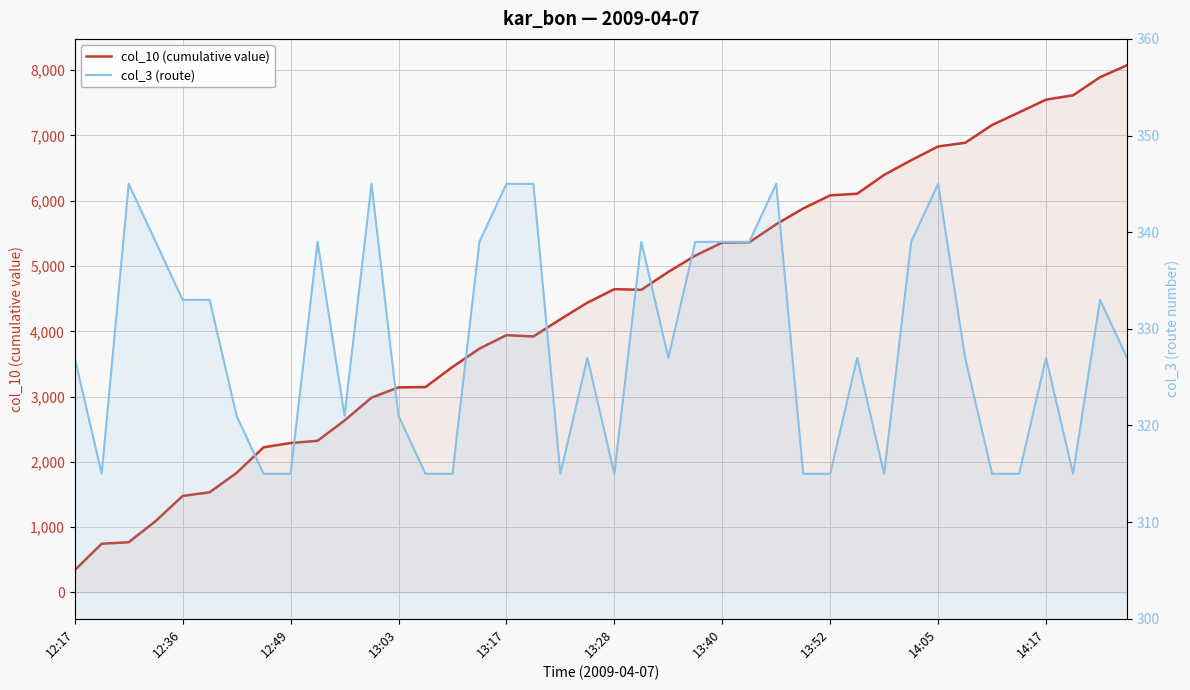

What is the maximum value shown in the chart?

8076